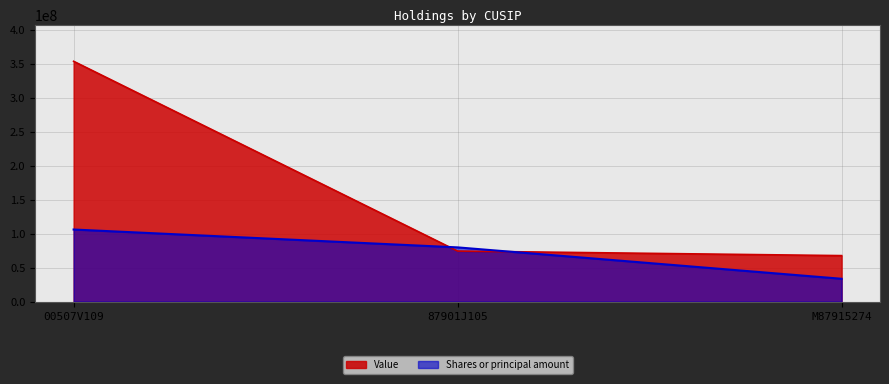

Where is Value nearest to the value 210875000?

87901J105